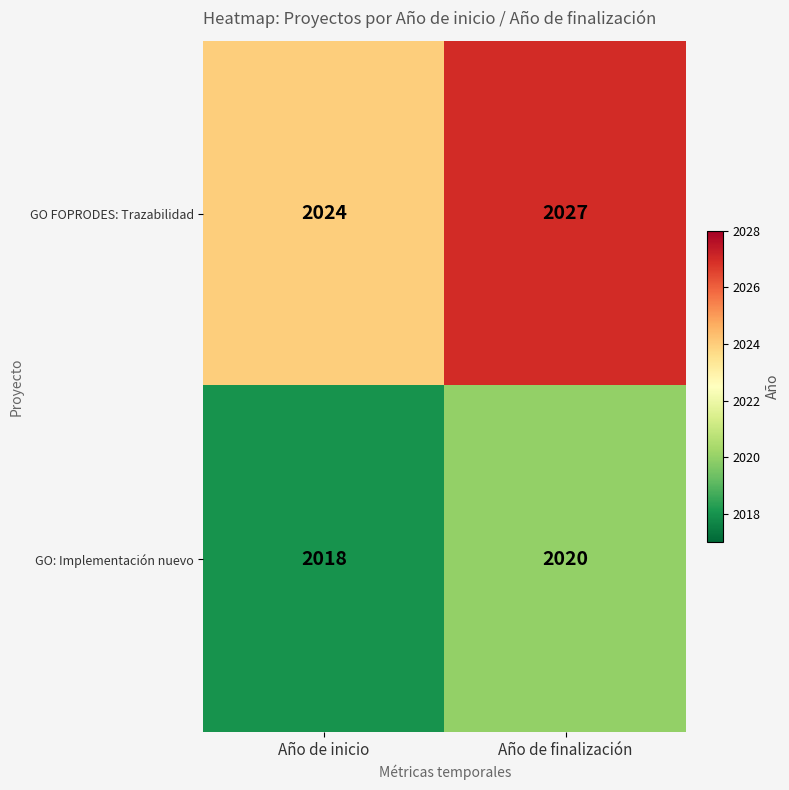

Count the number of data series in this chart.

2